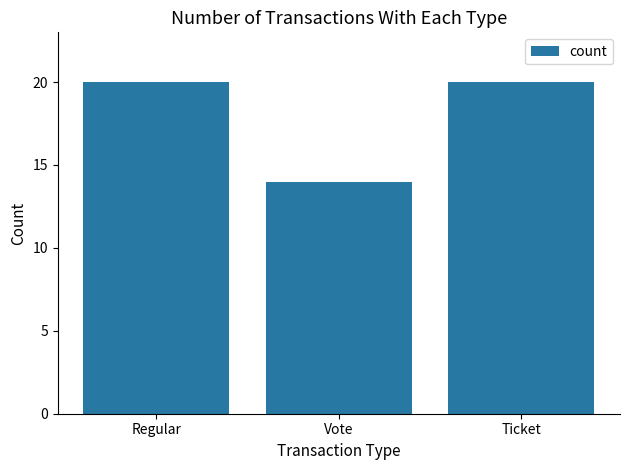

True or false: the data shows 20 at Ticket.

True